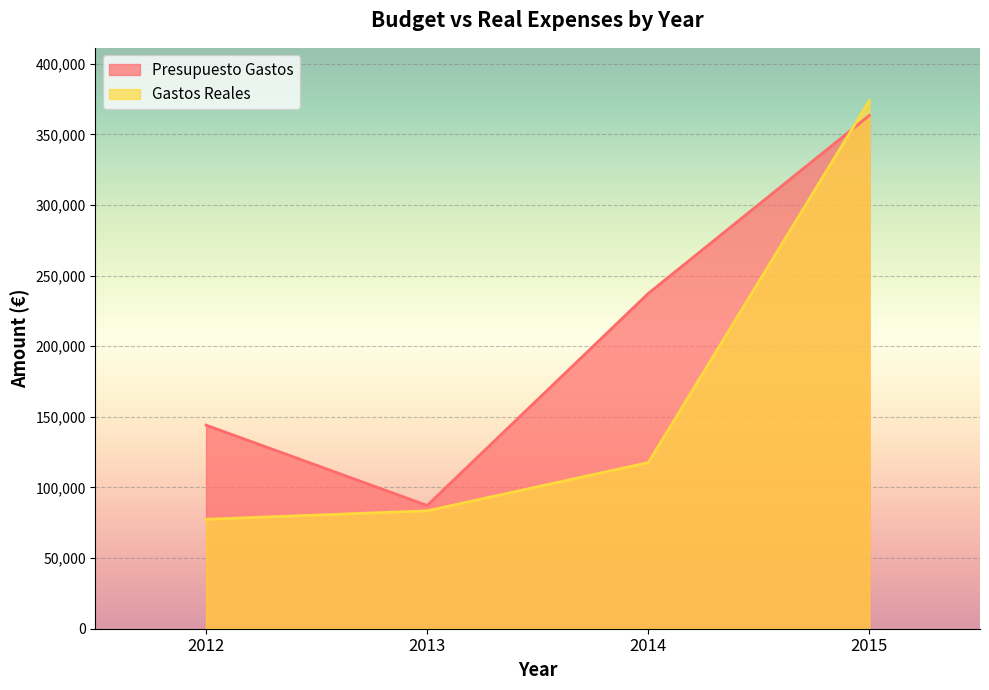

Which series ends up on top after the final intersection of Presupuesto Gastos and Gastos Reales?

Gastos Reales